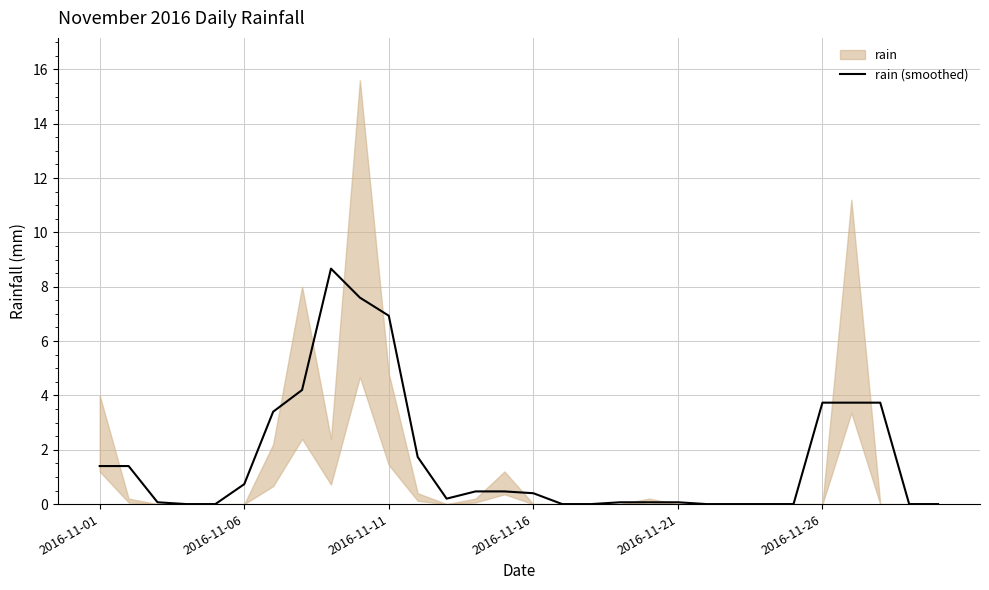

What is the average value?

1.6